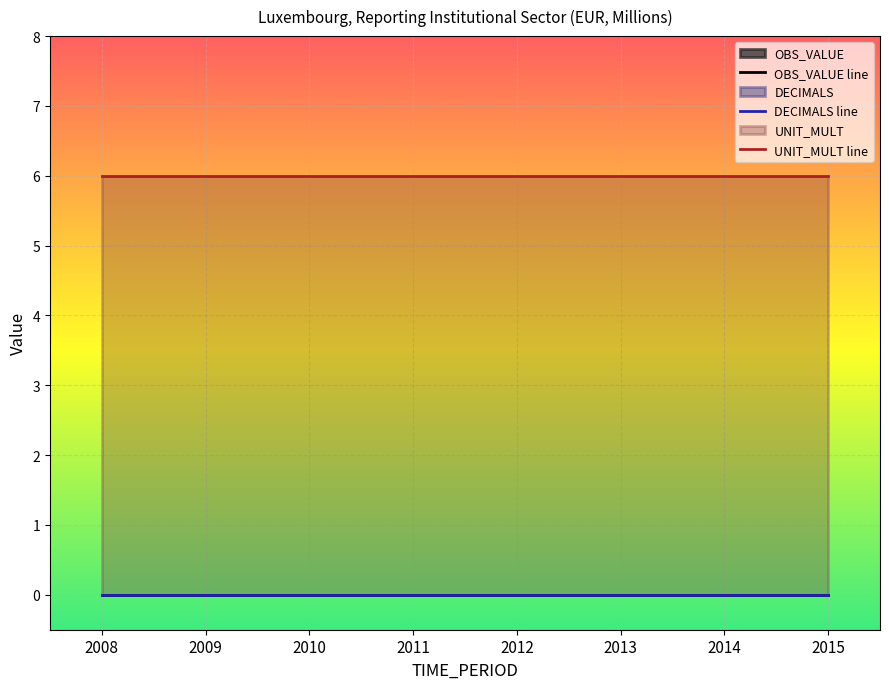

Reading left to right, list all the values displayed in this chart.

OBS_VALUE line: 0	0	0	0	0	0	0	0
DECIMALS line: 0	0	0	0	0	0	0	0
UNIT_MULT line: 6	6	6	6	6	6	6	6